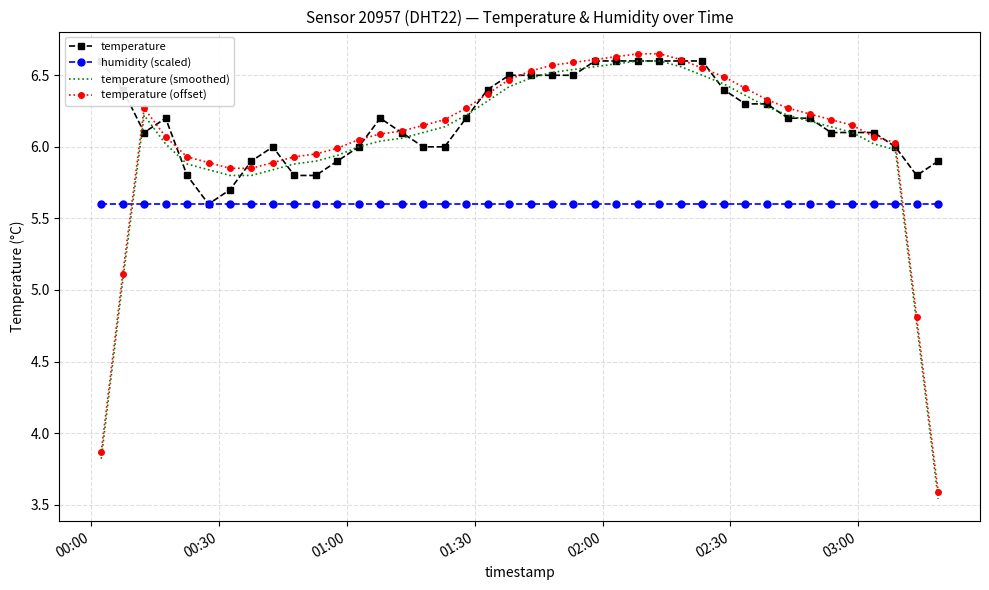

Reading left to right, extract all data points from this chart.

temperature: 6.6	6.4	6.1	6.2	5.8	5.6	5.7	5.9	6.0	5.8	5.8	5.9	6.0	6.2	6.1	6.0	6.0	6.2	6.4	6.5	6.5	6.5	6.5	6.6	6.6	6.6	6.6	6.6	6.6	6.4	6.3	6.3	6.2	6.2	6.1	6.1	6.1	6.0	5.8	5.9
humidity (scaled): 5.6	5.6	5.6	5.6	5.6	5.6	5.6	5.6	5.6	5.6	5.6	5.6	5.6	5.6	5.6	5.6	5.6	5.6	5.6	5.6	5.6	5.6	5.6	5.6	5.6	5.6	5.6	5.6	5.6	5.6	5.6	5.6	5.6	5.6	5.6	5.6	5.6	5.6	5.6	5.6
temperature (smoothed): 3.8	5.1	6.2	6.0	5.9	5.8	5.8	5.8	5.8	5.9	5.9	5.9	6.0	6.0	6.1	6.1	6.1	6.2	6.3	6.4	6.5	6.5	6.5	6.6	6.6	6.6	6.6	6.6	6.5	6.4	6.4	6.3	6.2	6.2	6.1	6.1	6.0	6.0	4.8	3.5
temperature (offset): 3.9	5.1	6.3	6.1	5.9	5.9	5.8	5.9	5.9	5.9	6.0	6.0	6.0	6.1	6.1	6.2	6.2	6.3	6.4	6.5	6.5	6.6	6.6	6.6	6.6	6.7	6.7	6.6	6.5	6.5	6.4	6.3	6.3	6.2	6.2	6.1	6.1	6.0	4.8	3.6